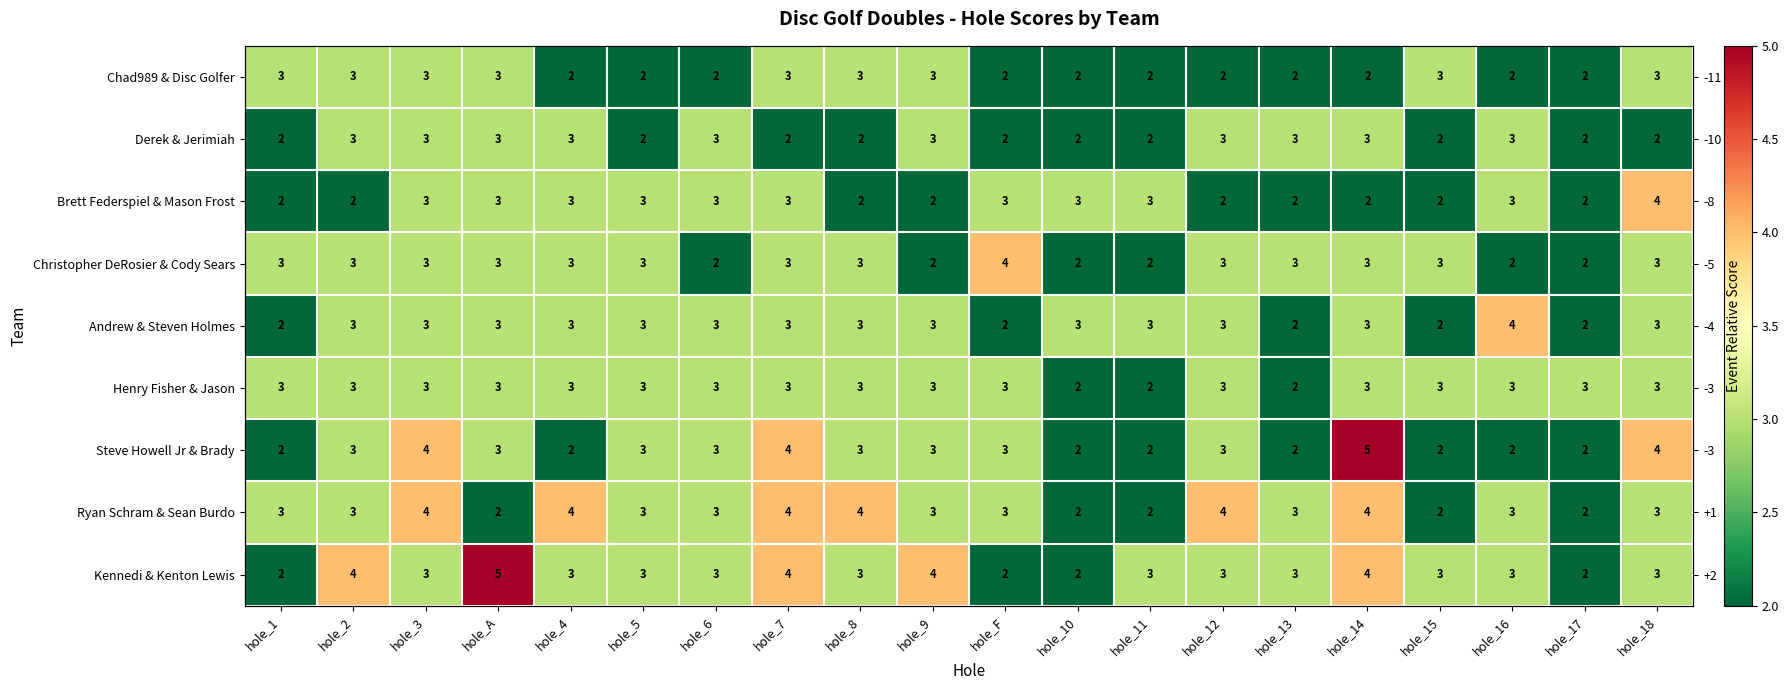

What value does the Ryan Schram & Sean Burdo series have at hole_5?

3